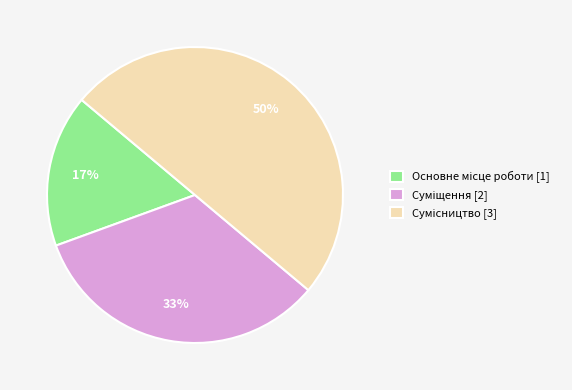

To the nearest percent, what is the difference between the largest and smallest slice percentages?

33%